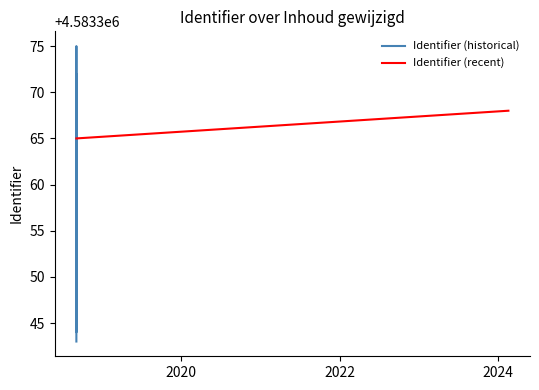

Where is the first local maximum?

2018-09-05 13:32:23